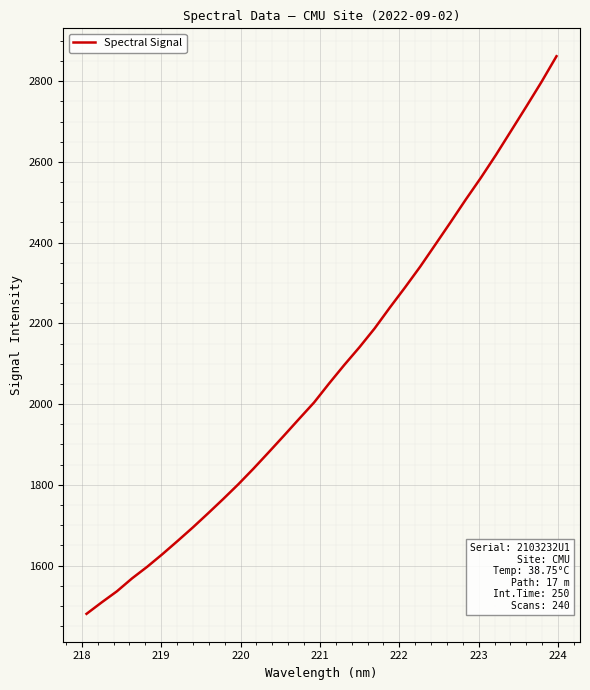

What is the smallest value displayed?

1480.4